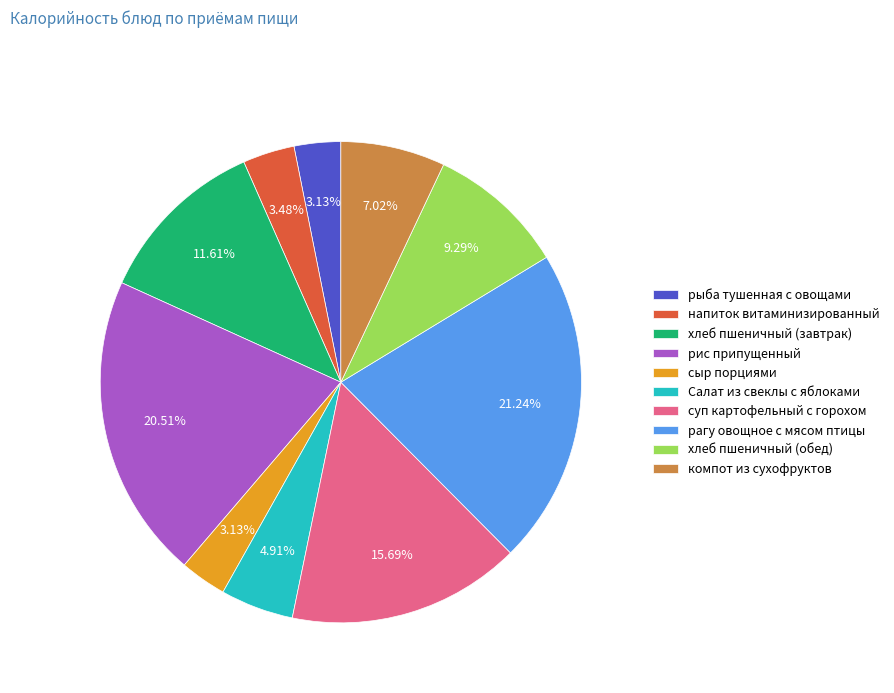

To the nearest percent, what is the difference between the рис припущенный and компот из сухофруктов slice percentages?

13%